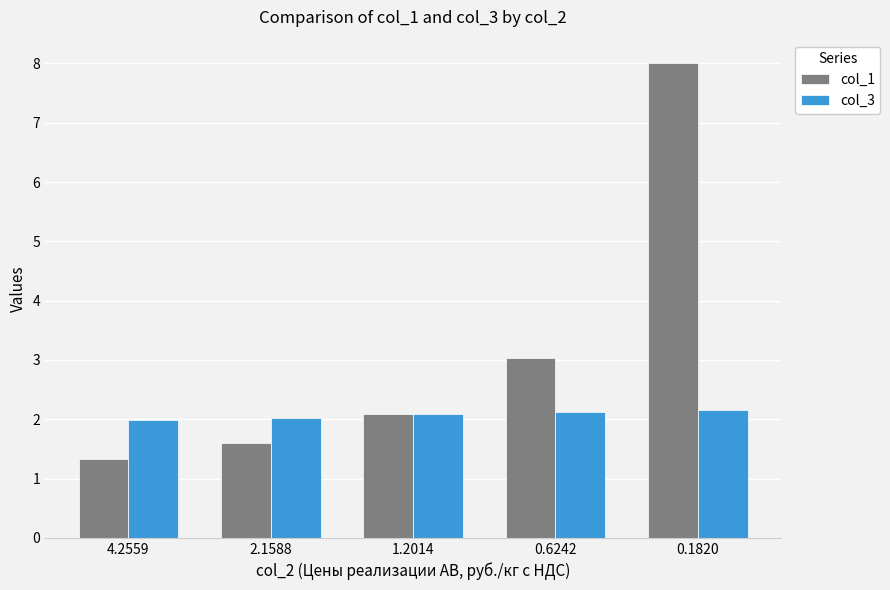

What value does the col_3 series have at 4.2559?

2.0